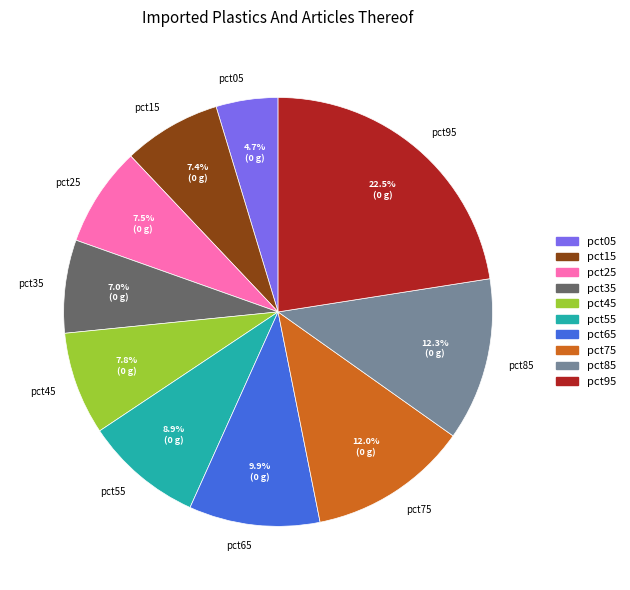

Is pct05 the majority of the pie?

No